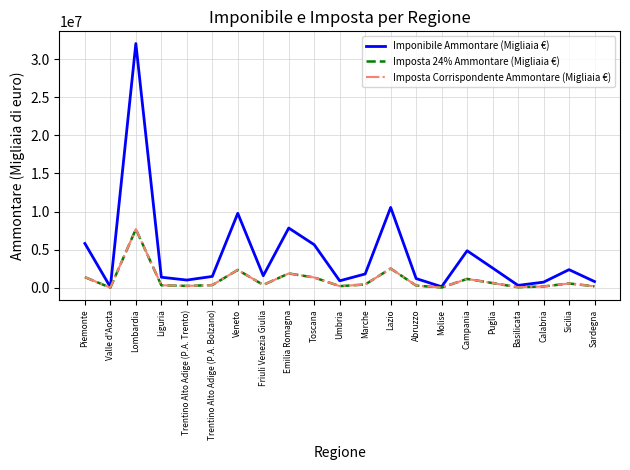

Is it true that Imponibile Ammontare (Migliaia €) equals 143655 at Molise?

True